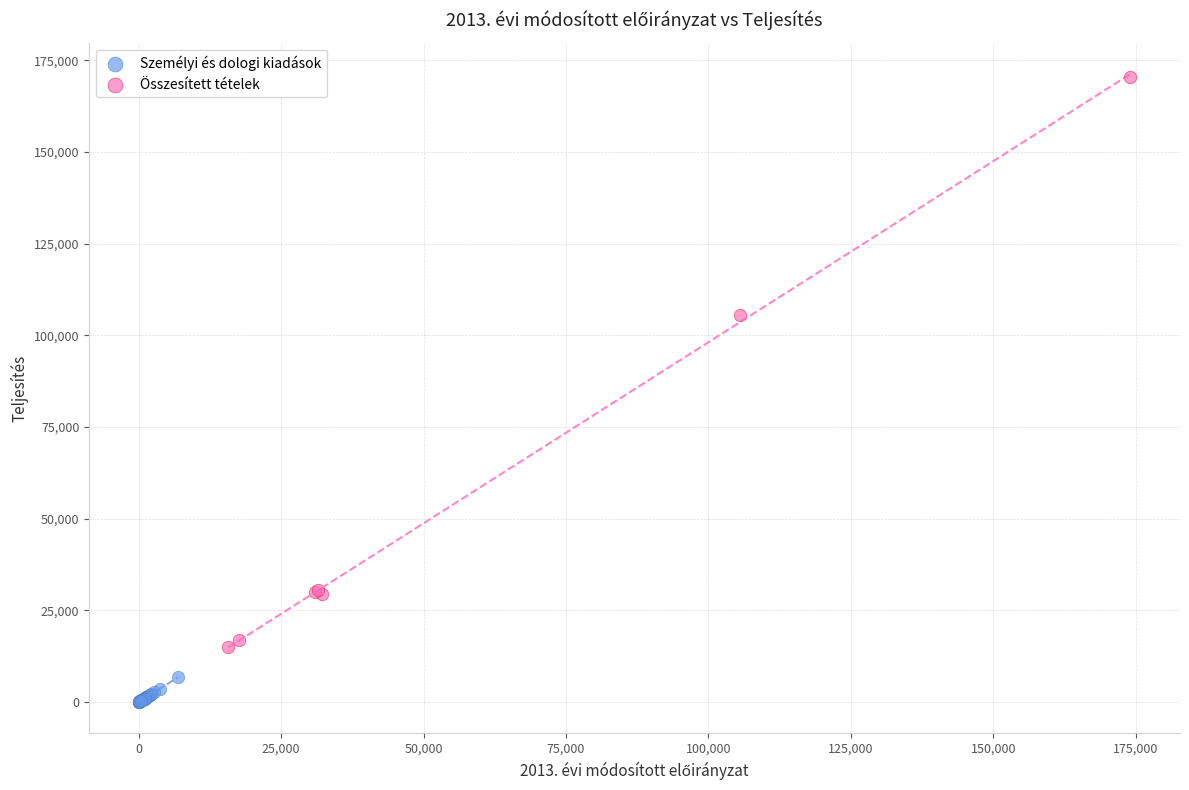

Which series contains the highest Y value?

Összesített tételek